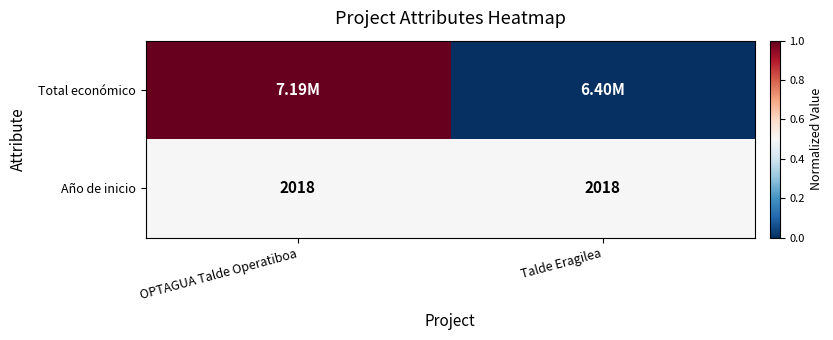

What is the average value of the Año de inicio series?

2018